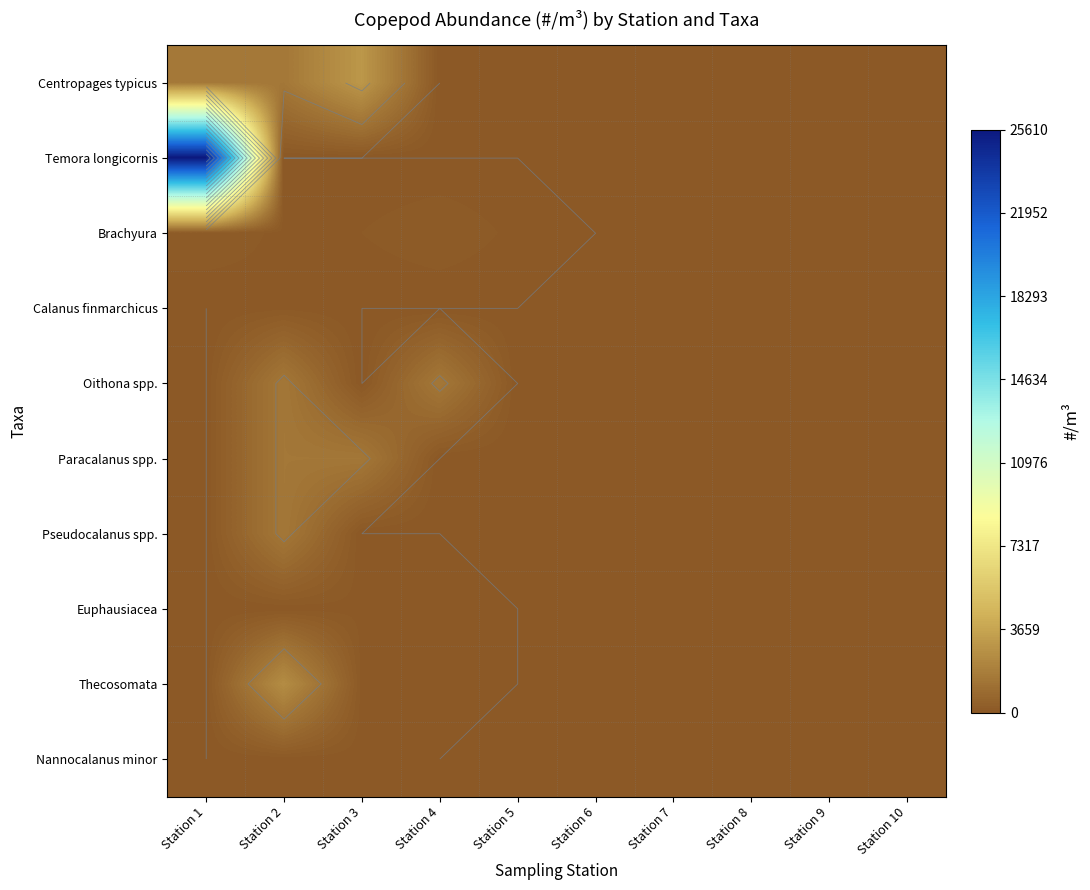

Is the value of Nannocalanus minor at Station 2 greater than the value of Euphausiacea at Station 4?

No